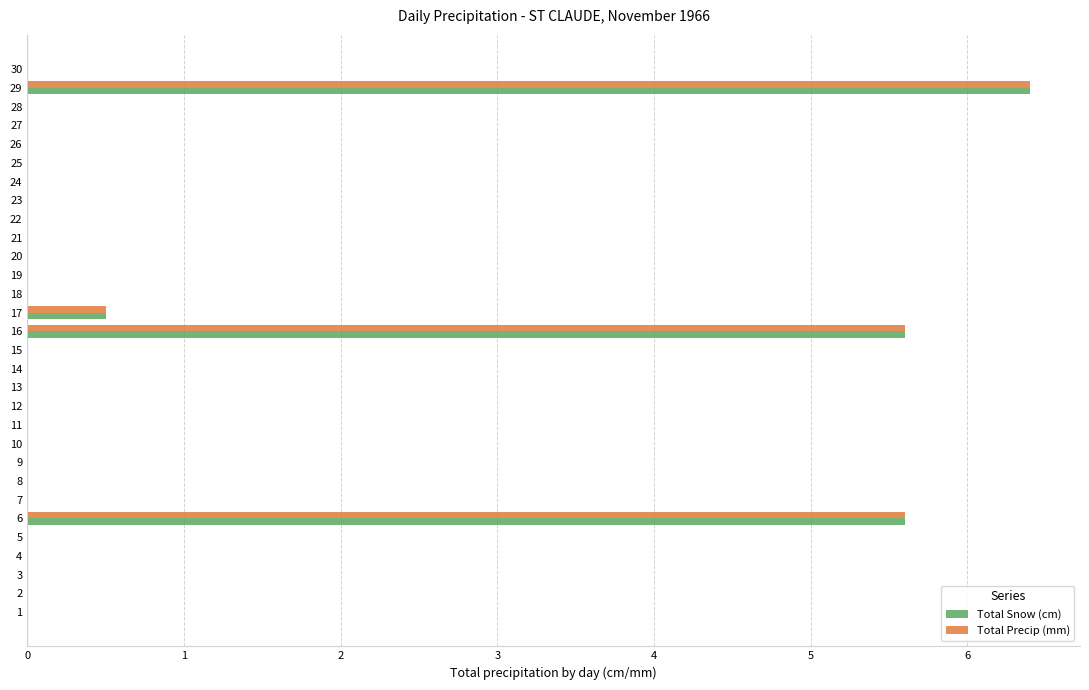

What is the average value of the Total Snow (cm) series?

0.6